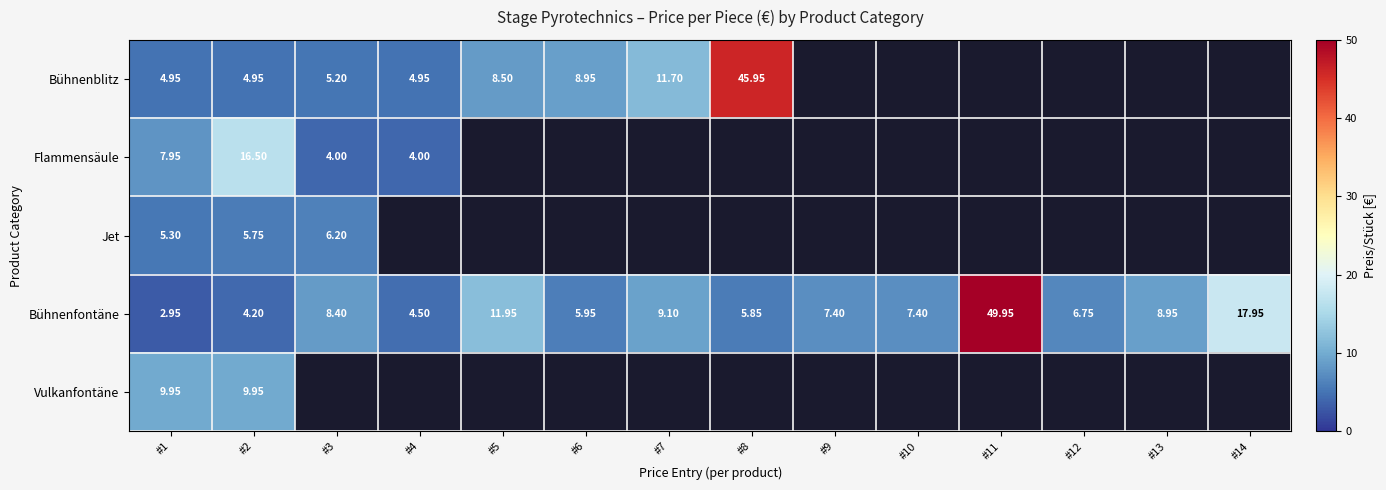

Rank the categories by Bühnenfontäne value from highest to lowest.

#11, #14, #5, #7, #13, #3, #9, #10, #12, #6, #8, #4, #2, #1